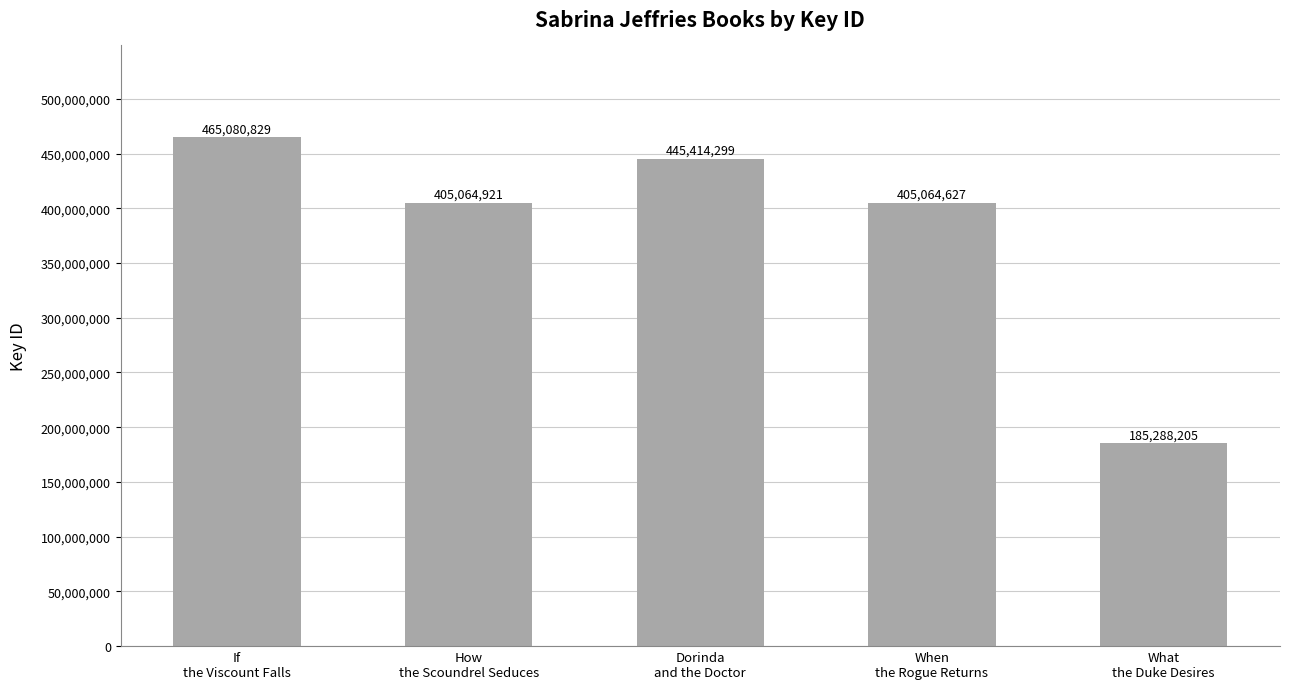

What is the sum of the values at If
the Viscount Falls and Dorinda
and the Doctor?

910495128